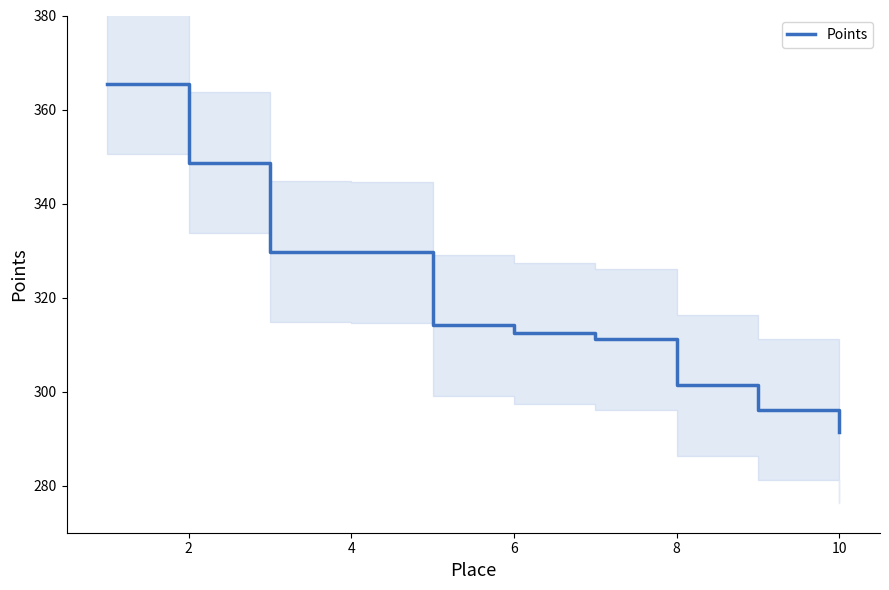

Is it true that Points equals 95.4 at 8?

False